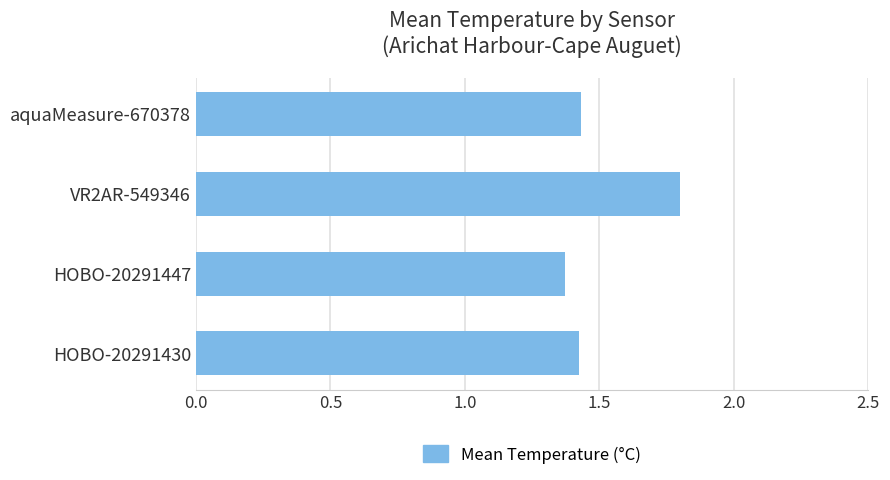

Approximately how many times larger is the value at aquaMeasure-670378 compared to HOBO-20291430?

1.0